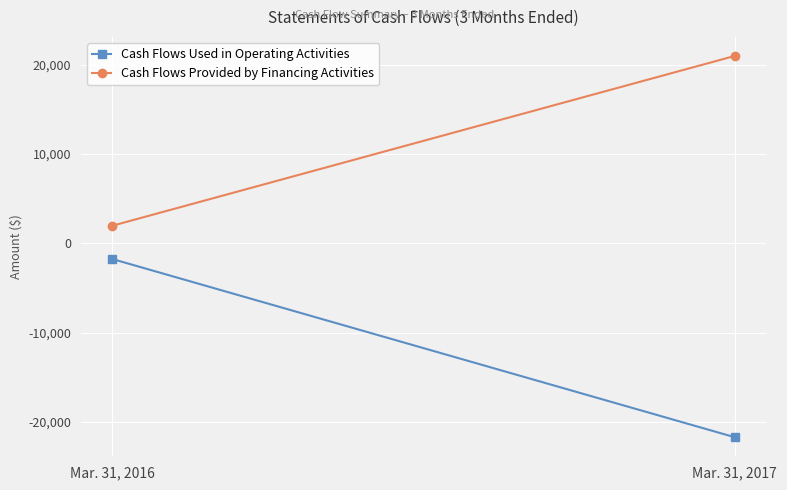

At how many categories does at least one series exceed -13854?

2